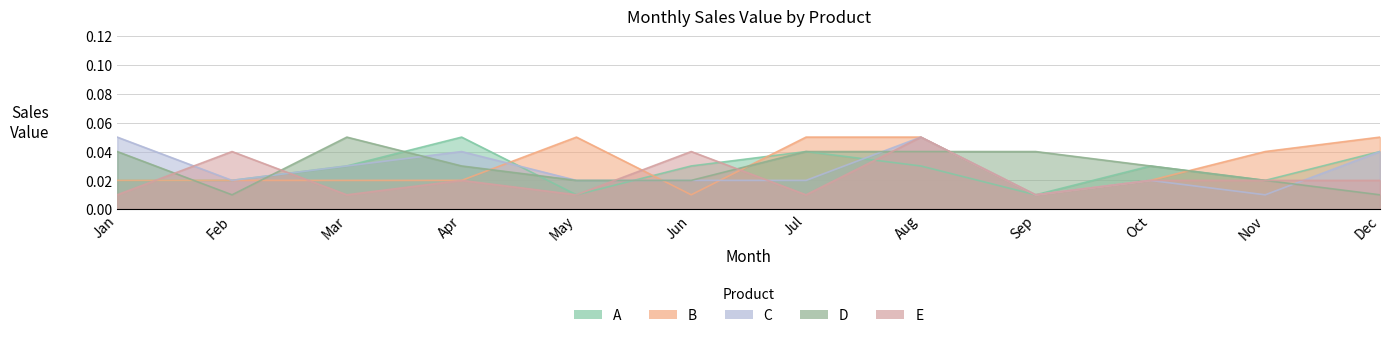

How many A values are between 0 and 1?

12